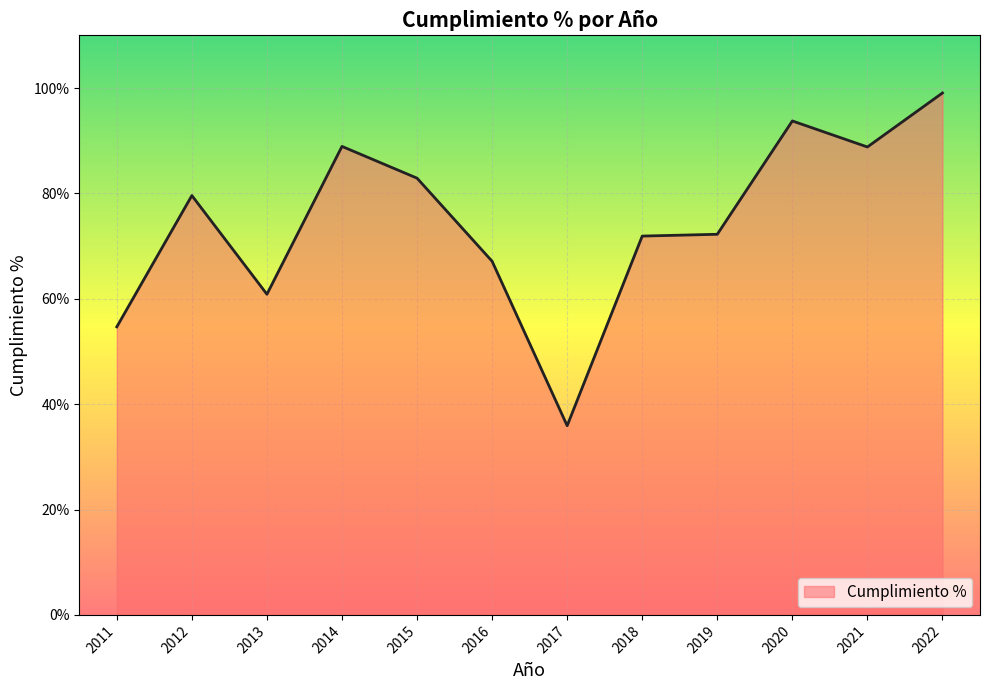

What is the minimum value shown in the chart?

35.9